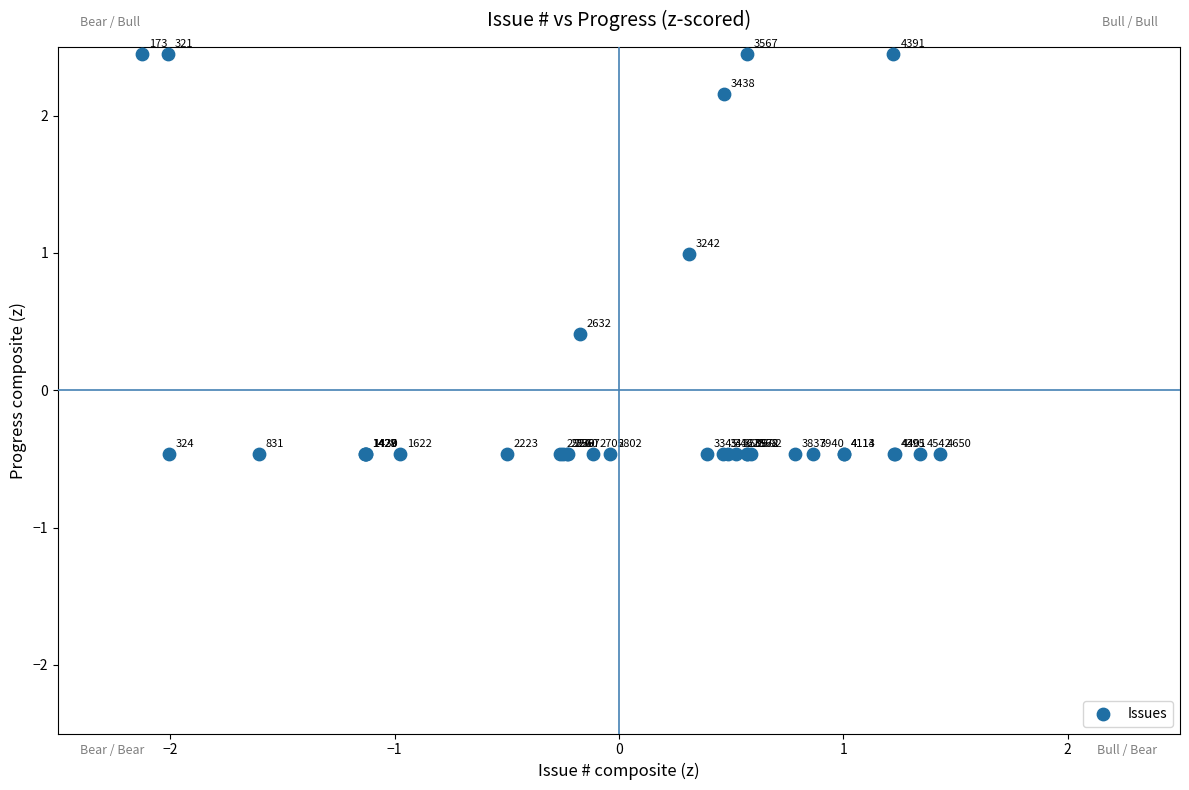

What Y value in the scatter plot is closest to 0?

0.4